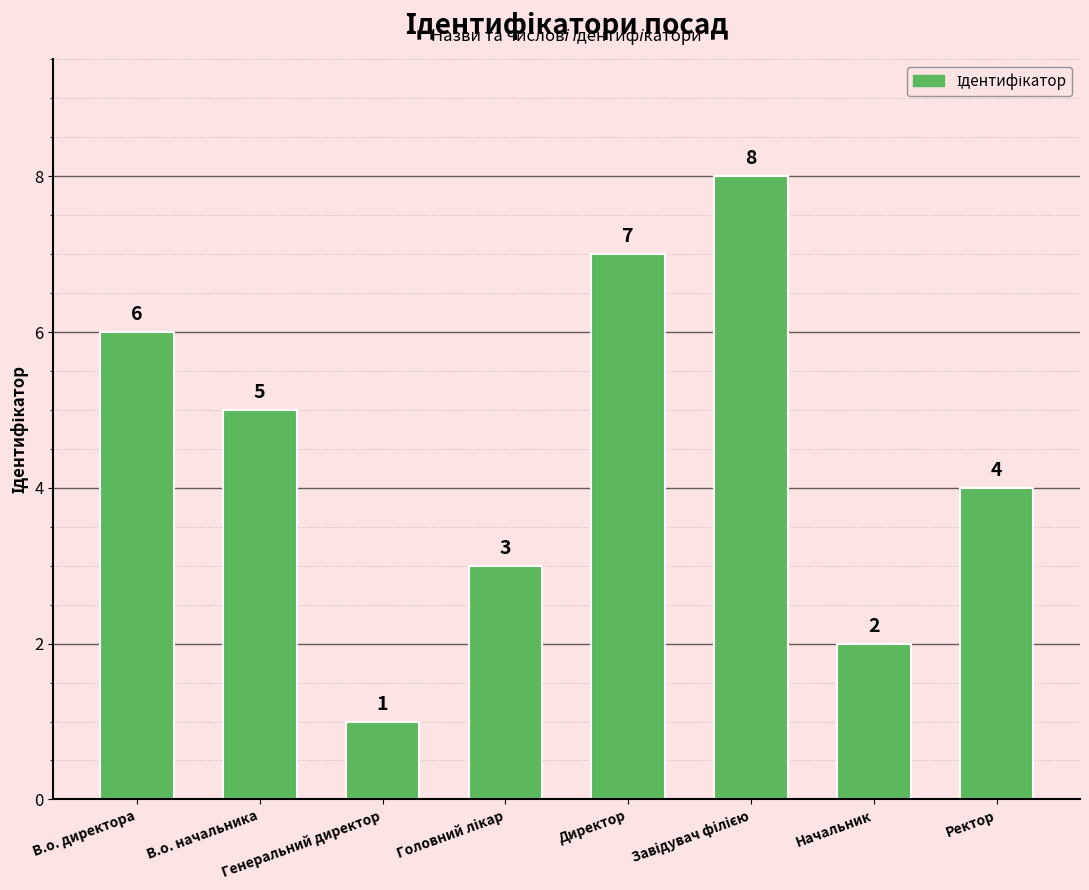

What is the difference between the second highest and second lowest values?

5